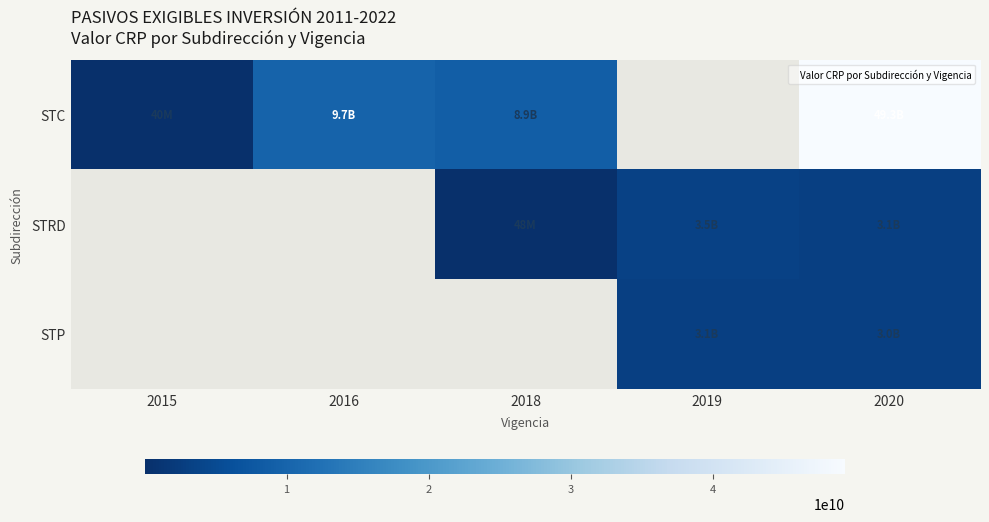

Which category has the highest value in the STC series?

2020